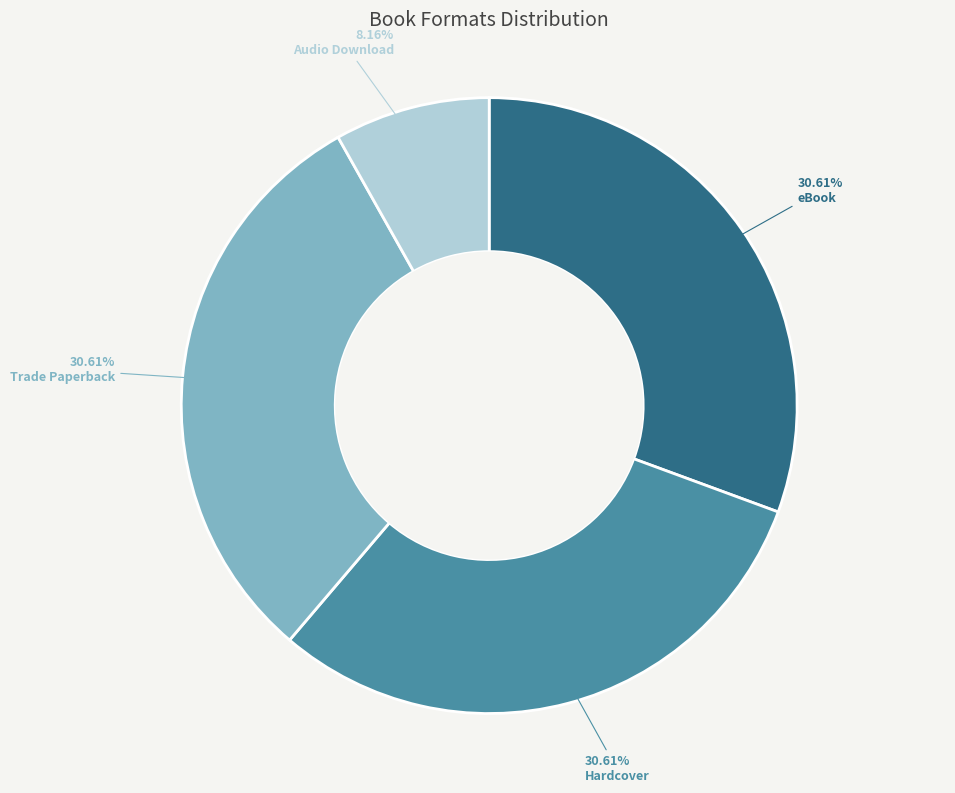

Which slice is the smallest?

Audio Download